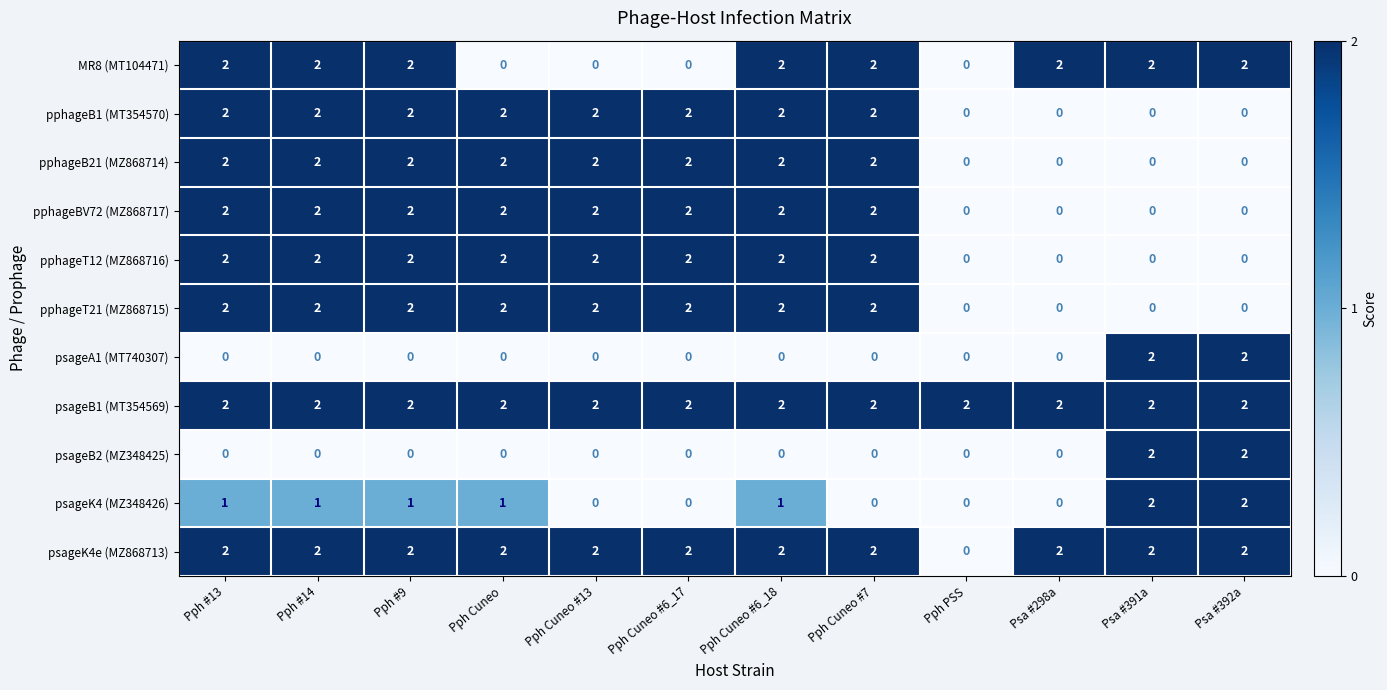

Which series changed the most between Pph #13 and Pph Cuneo #7?

psageK4 (MZ348426)